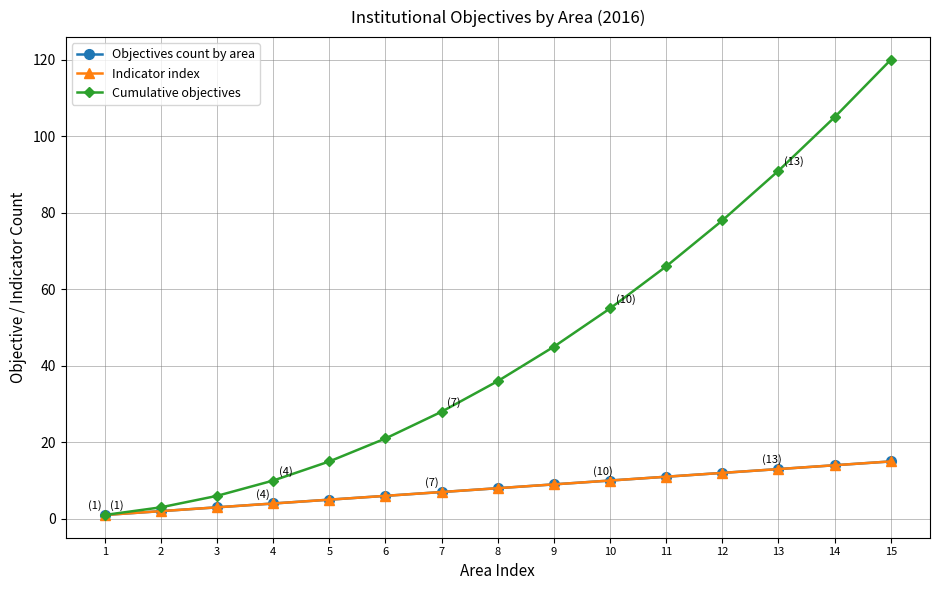

Which series changed the most between 1 and 8?

Cumulative objectives